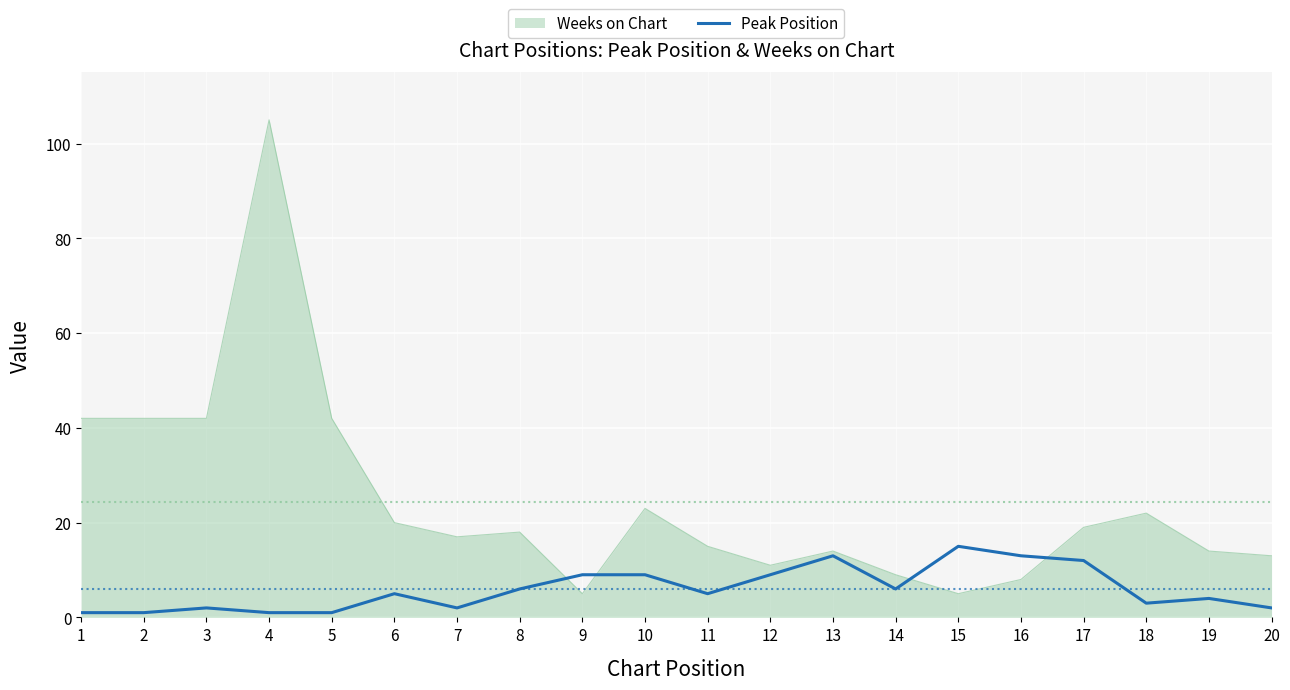

How many lines are shown in the chart?

2